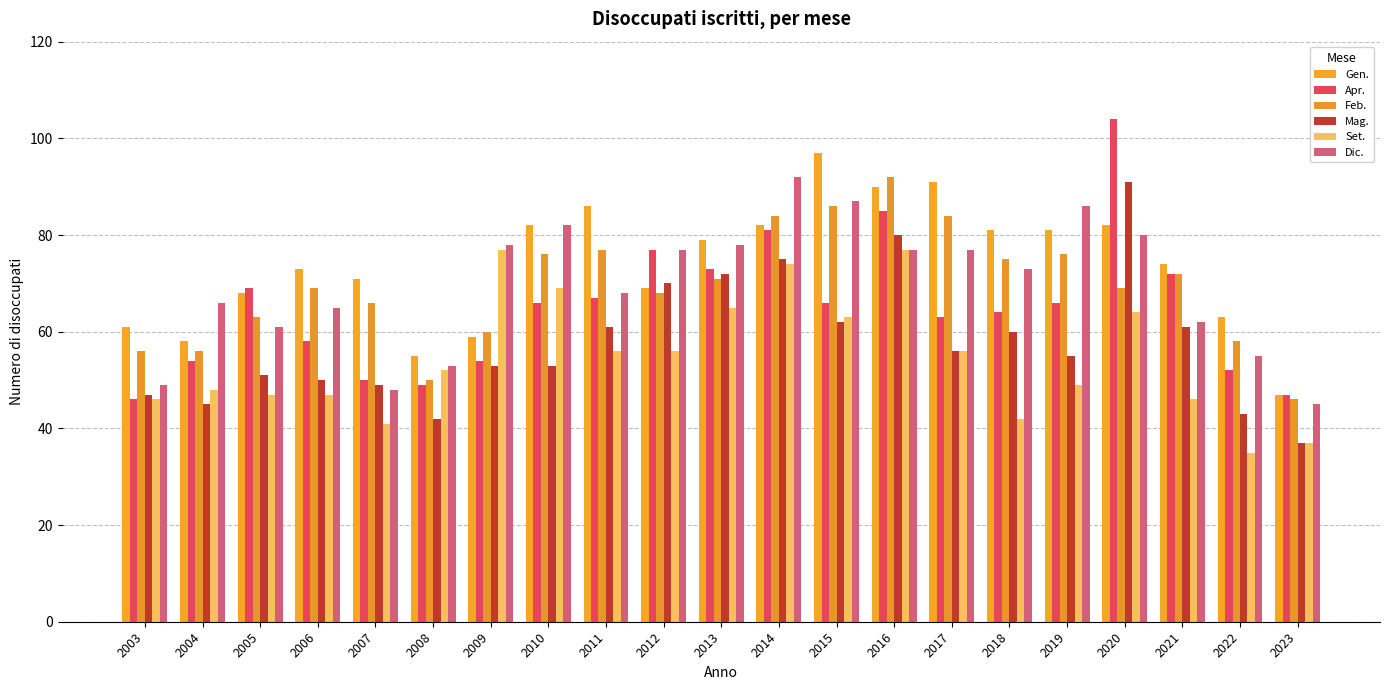

Reading right to left, transcribe all the data shown in this chart.

Gen.: 47	63	74	82	81	81	91	90	97	82	79	69	86	82	59	55	71	73	68	58	61
Apr.: 47	52	72	104	66	64	63	85	66	81	73	77	67	66	54	49	50	58	69	54	46
Feb.: 46	58	72	69	76	75	84	92	86	84	71	68	77	76	60	50	66	69	63	56	56
Mag.: 37	43	61	91	55	60	56	80	62	75	72	70	61	53	53	42	49	50	51	45	47
Set.: 37	35	46	64	49	42	56	77	63	74	65	56	56	69	77	52	41	47	47	48	46
Dic.: 45	55	62	80	86	73	77	77	87	92	78	77	68	82	78	53	48	65	61	66	49